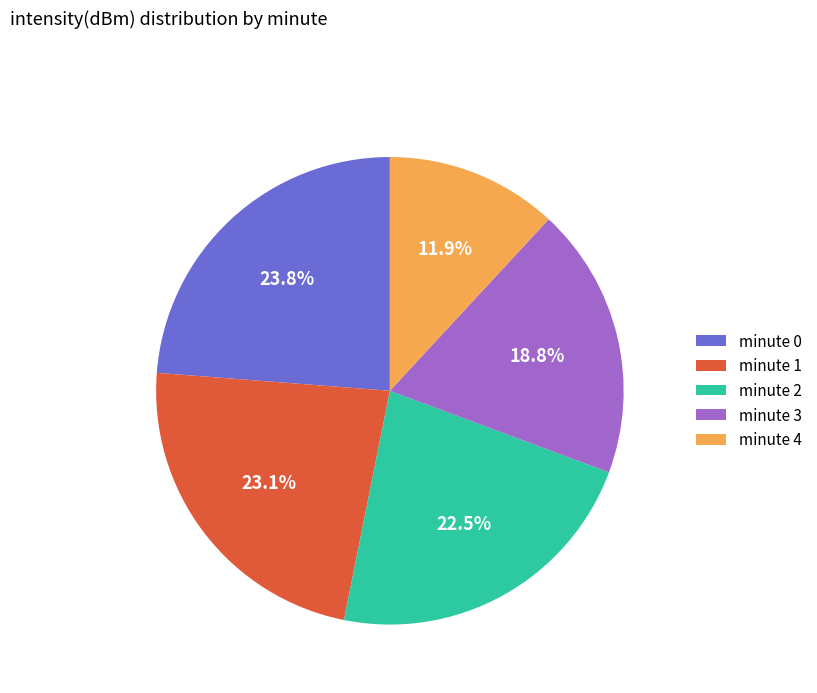

Between minute 2 and minute 0, which is larger?

minute 0